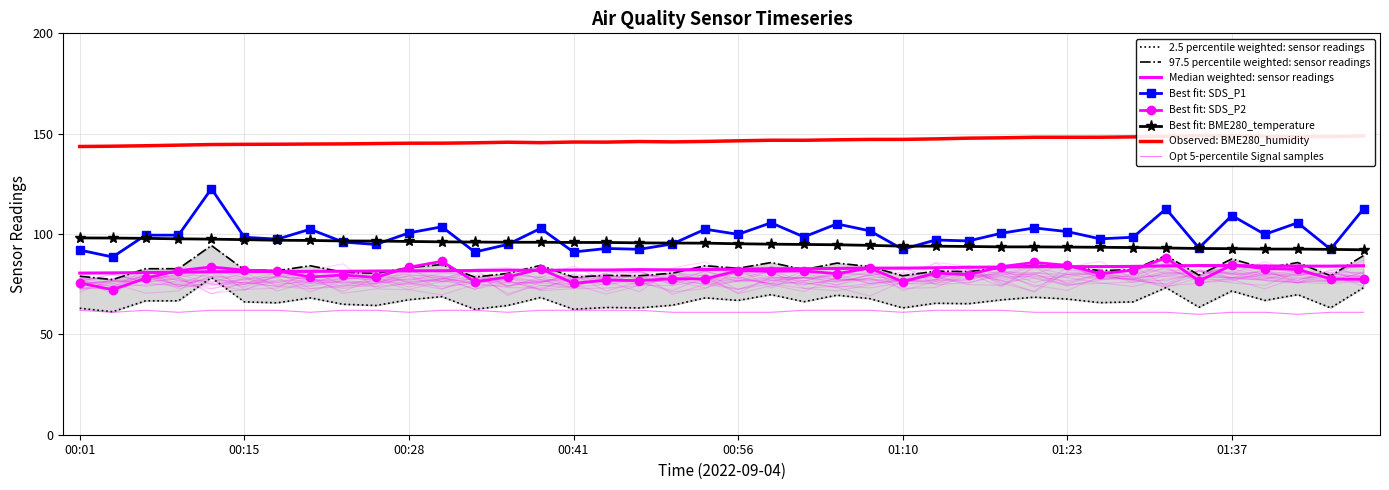

What position from the right is 00:53?

21